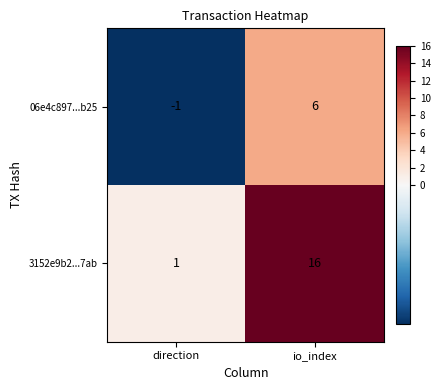

The value of 06e4c897...b25 at io_index is 6. True or false?

True